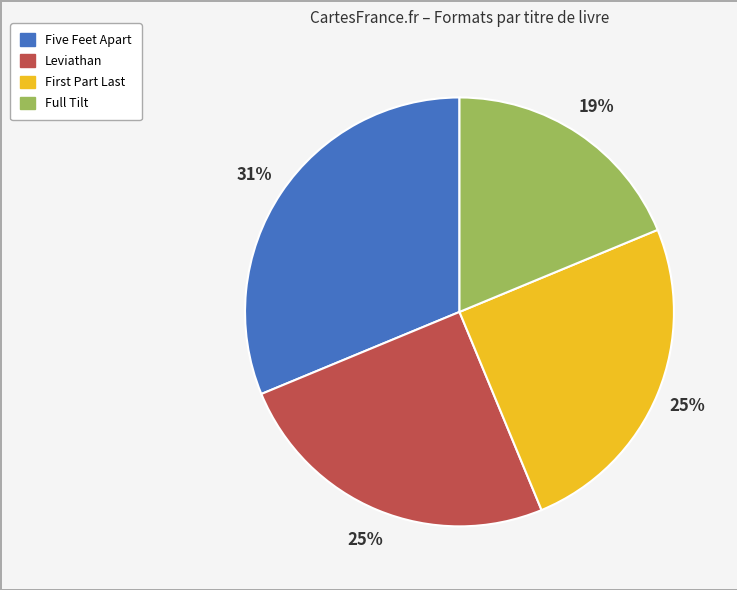

Which category has the smallest portion of the pie?

Full Tilt